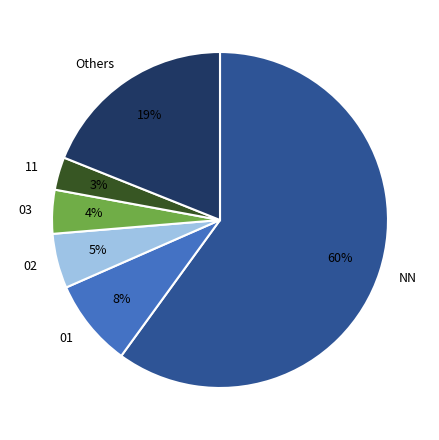

The 03 slice represents 4% of the pie. True or false?

True